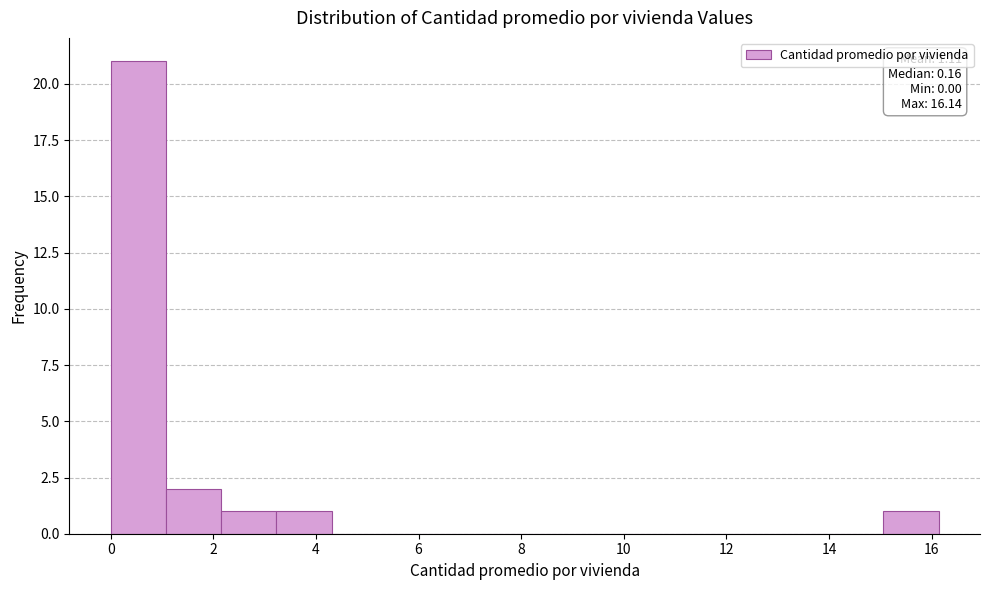

Which range on the x-axis has the tallest bar?

0.0 to 1.0